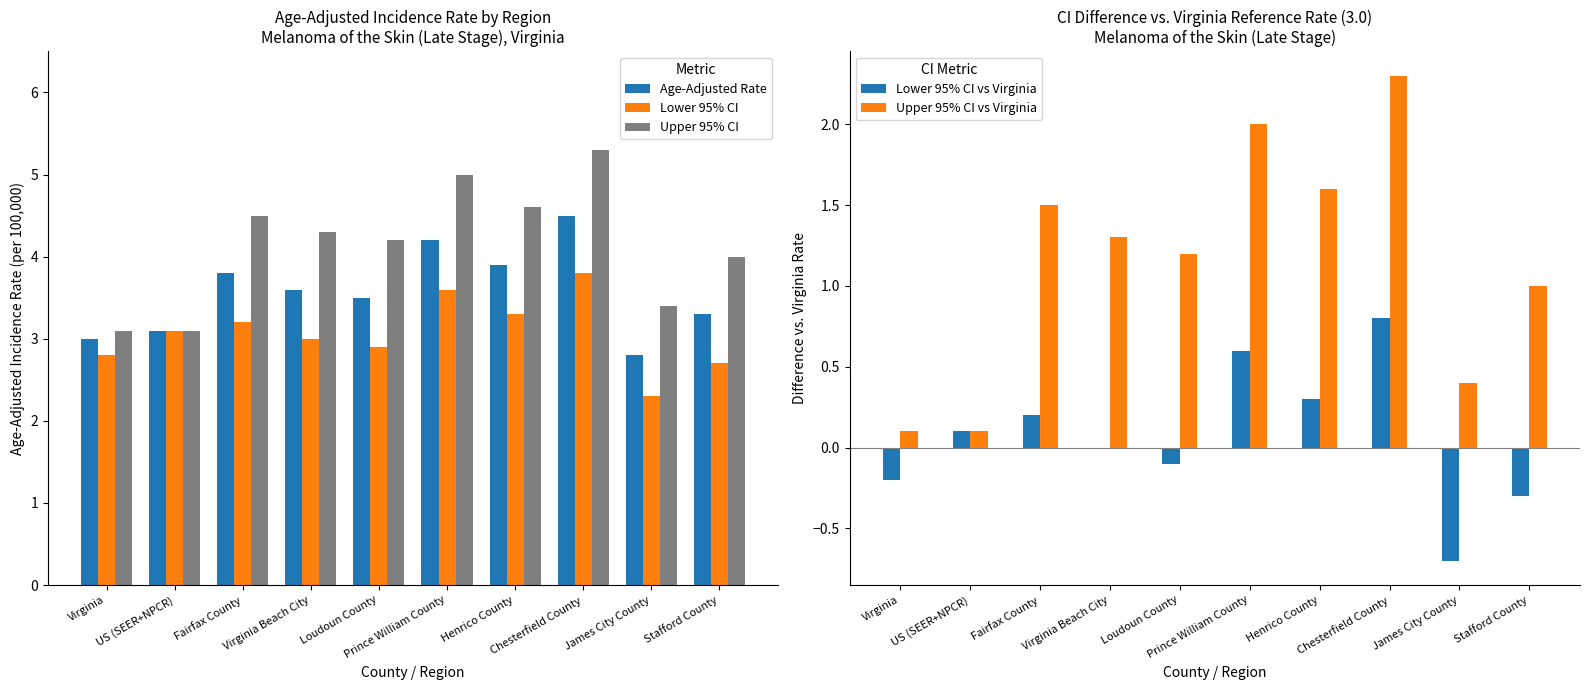

The value of Lower 95% CI vs Virginia at Prince William County is 1.1. True or false?

False